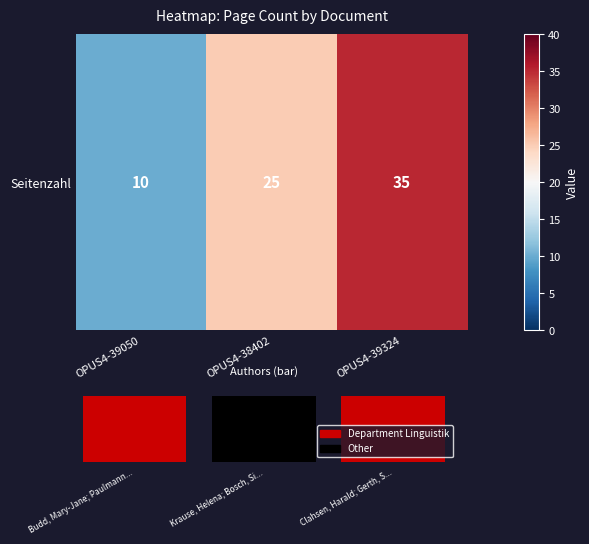

What is the maximum value shown in the chart?

35